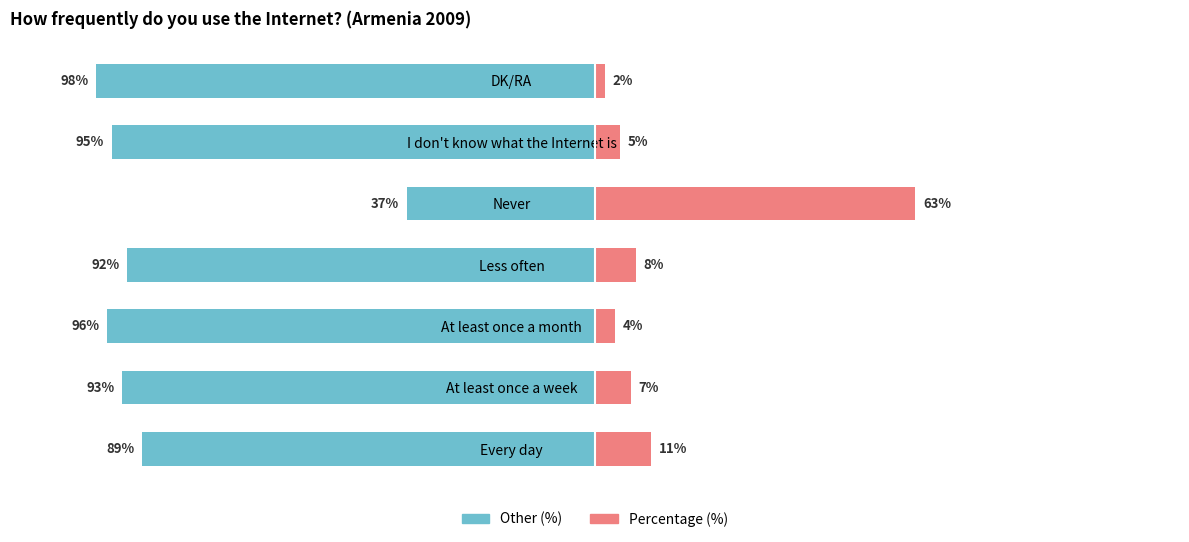

Does the chart contain stacked bars?

No